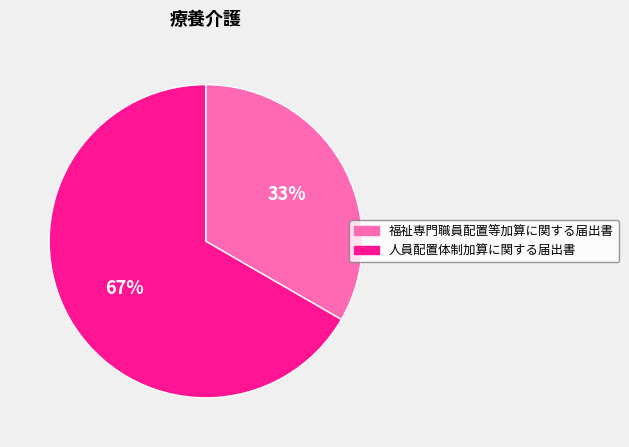

Count the number of slices in the pie.

2